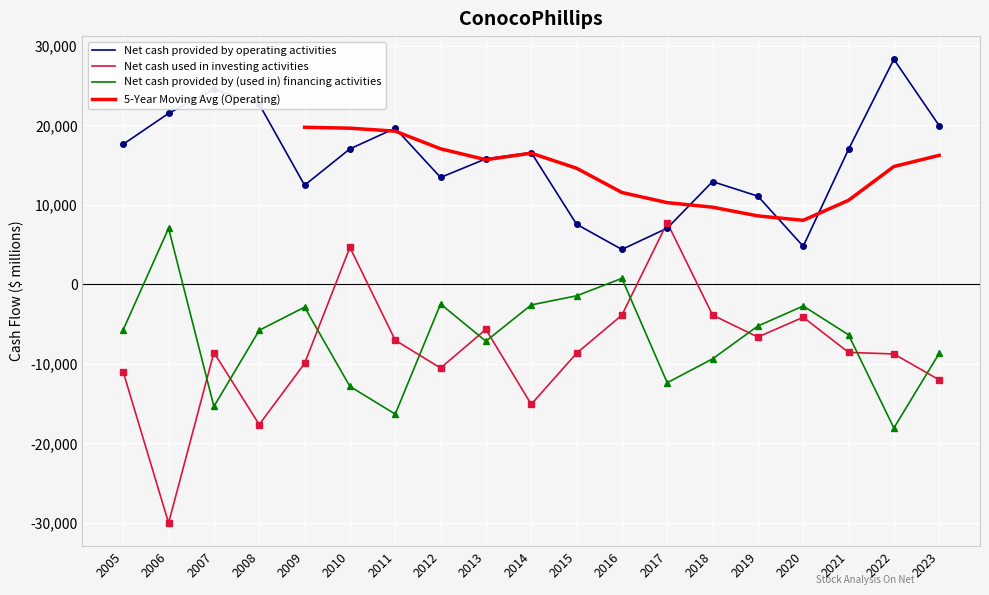

What is the highest value of the Net cash used in investing activities series?

7762